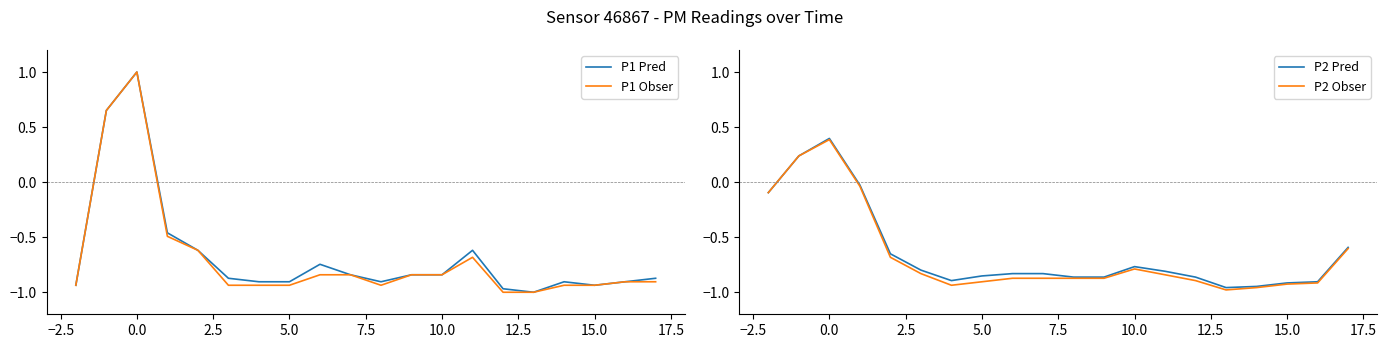

Count the number of data series in this chart.

4